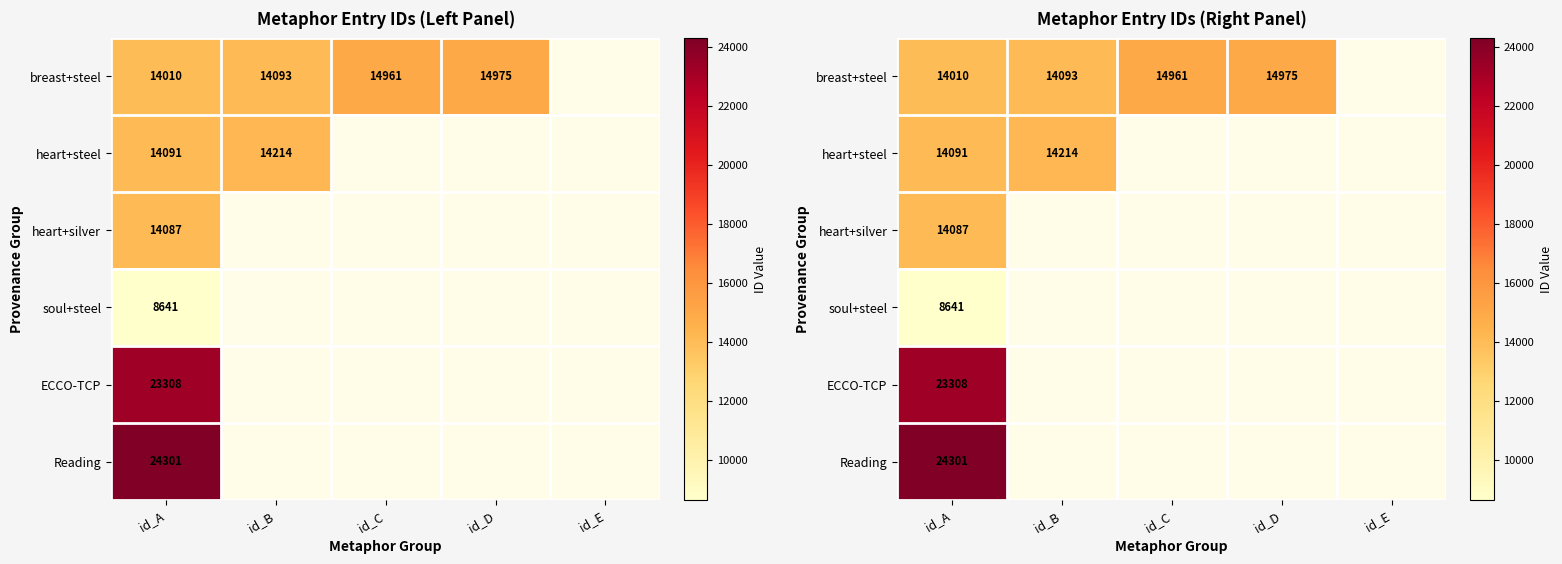

Is the value of Reading at id_D greater than the value of heart+silver at id_D?

No